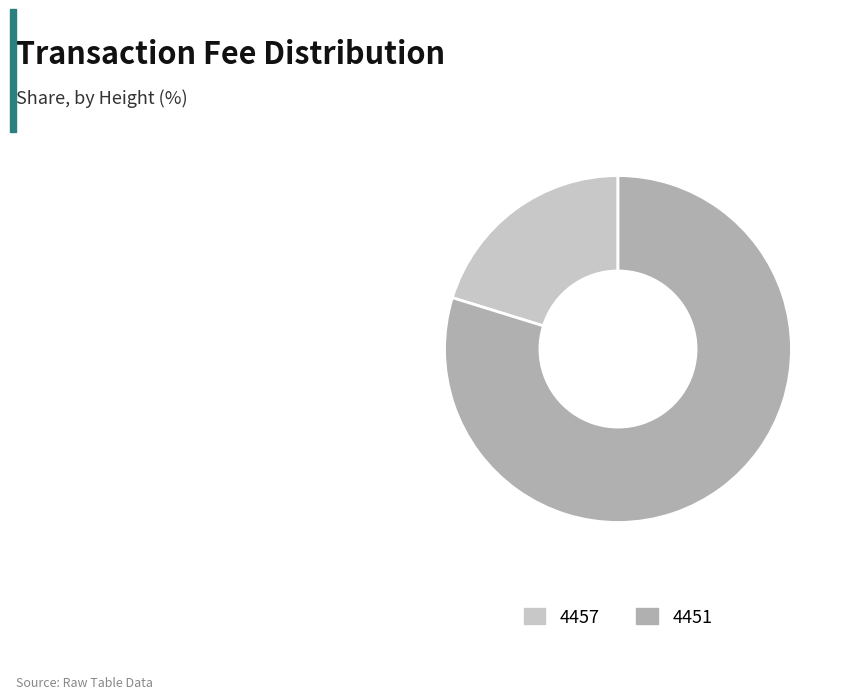

How many slices are in this pie chart?

2